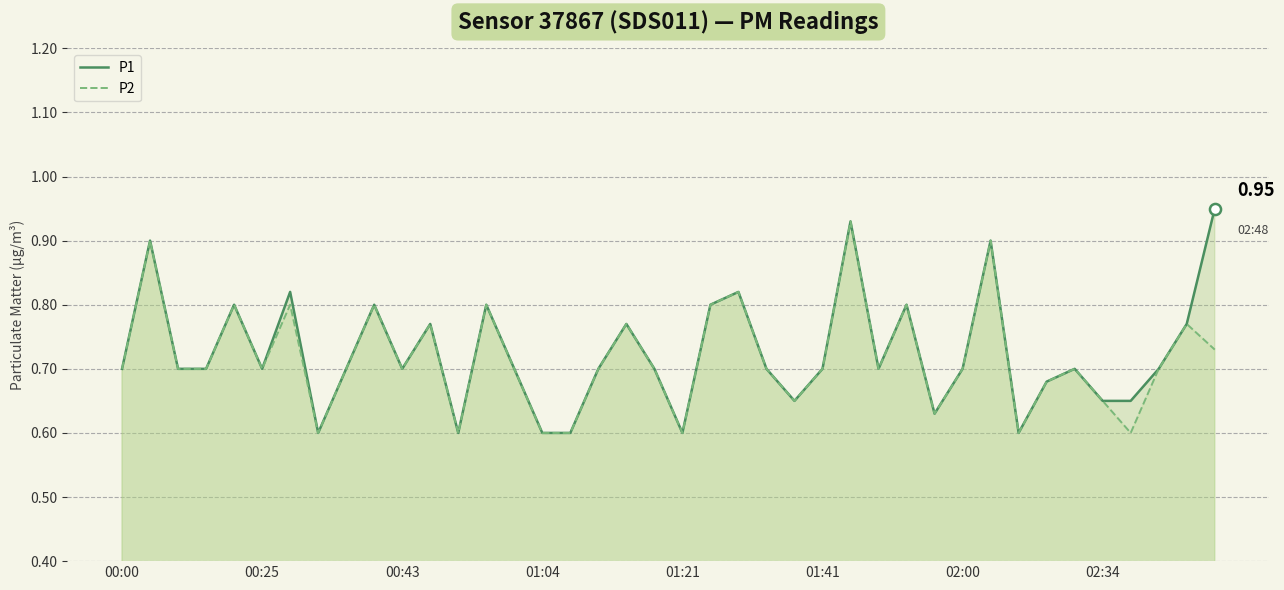

Rank the series at 8 from lowest to highest value.

P1, P2